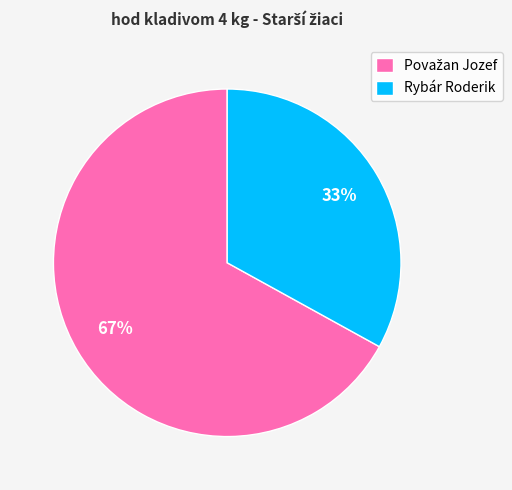

Is it true that Rybár Roderik is 26% of the pie?

False